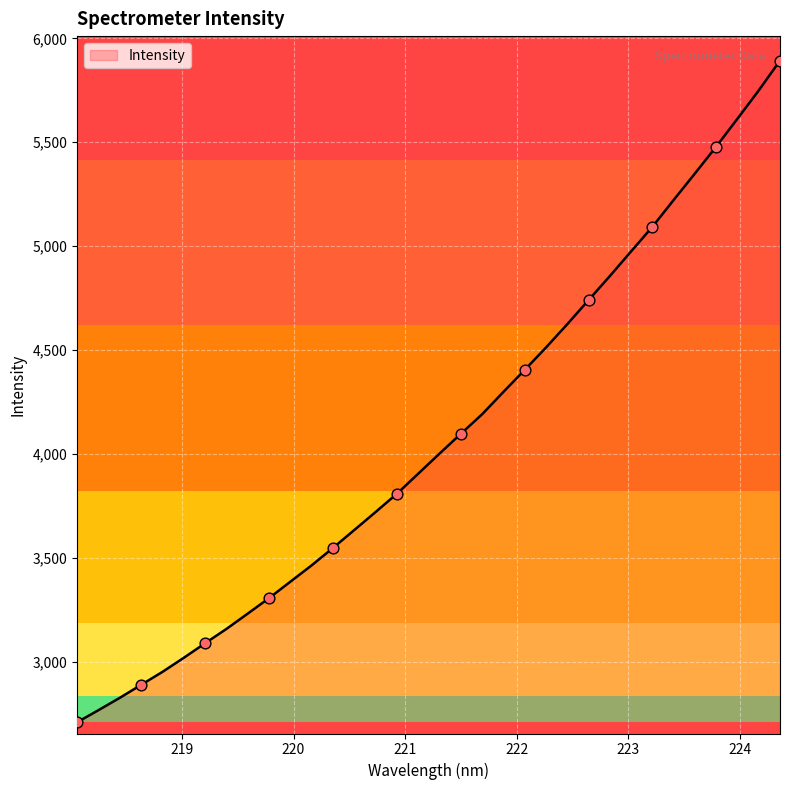

What is the difference between the maximum and minimum values?

3184.7